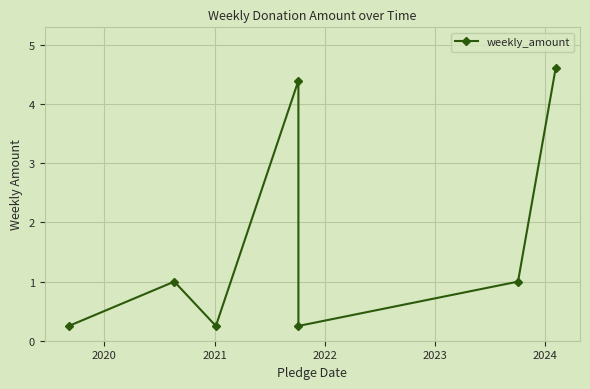

What is the difference between the maximum and minimum values?

4.4